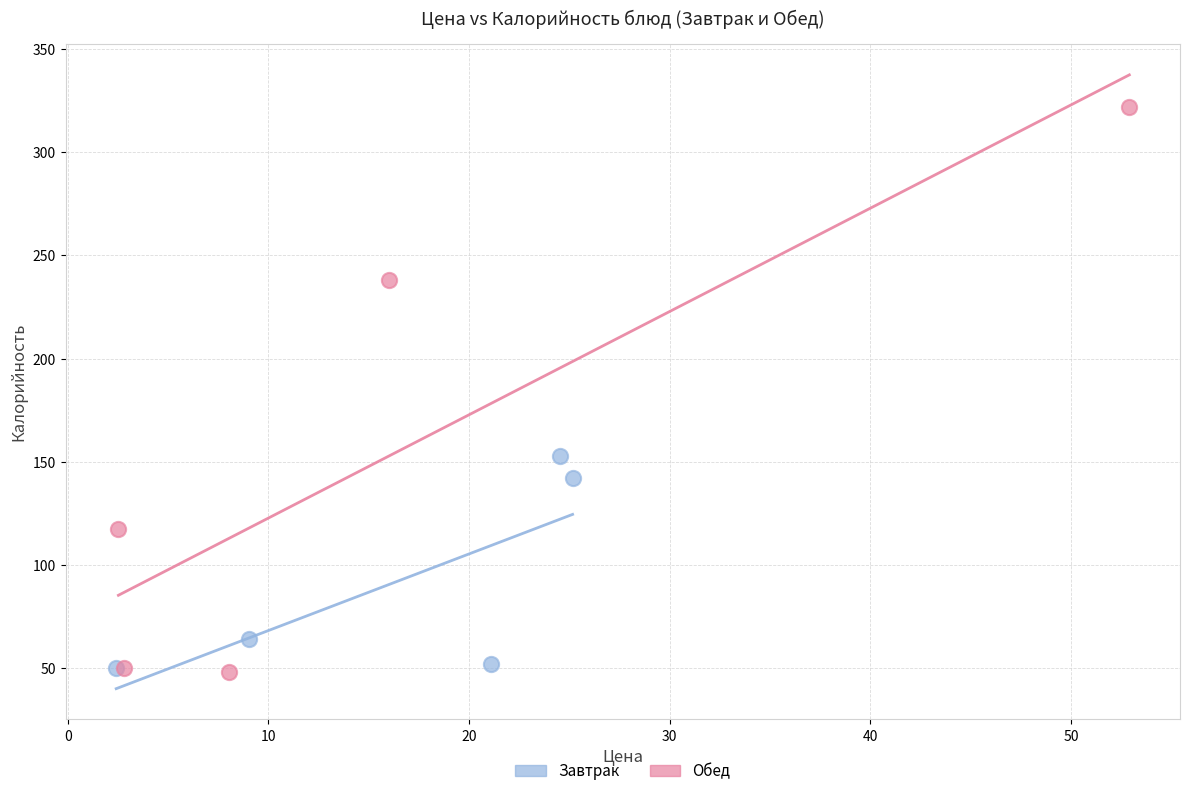

Which series has the widest spread of Y values?

Обед